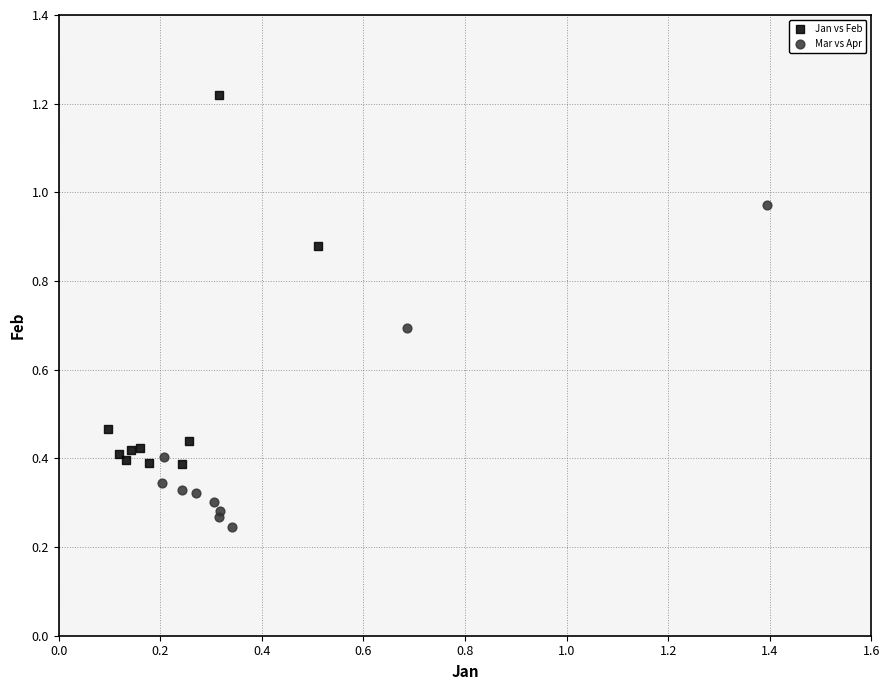

Which series has the widest spread of Y values?

Jan vs Feb